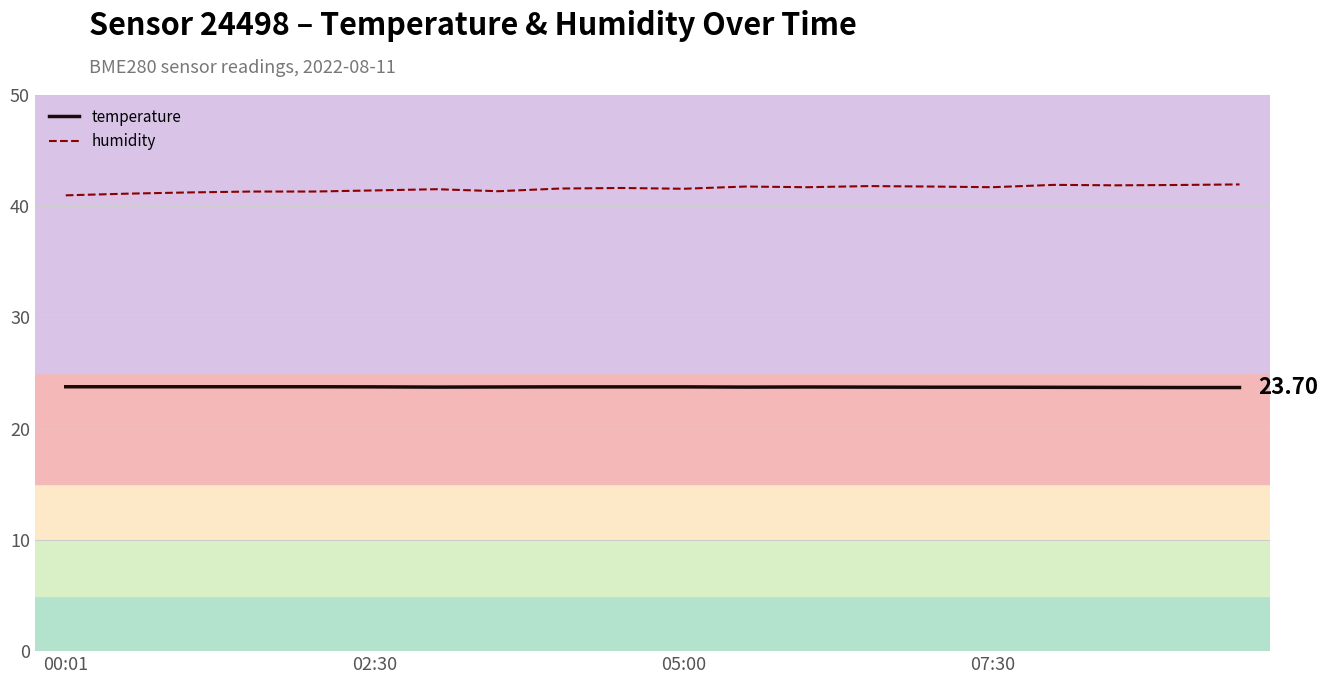

Rank the series by their average value, from highest to lowest.

humidity, temperature